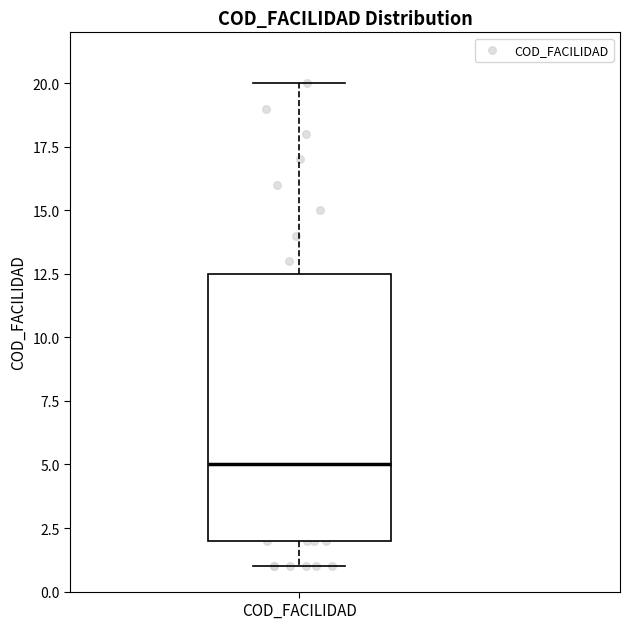

Transcribe this box plot: give where the median line is, the range the box spans, and where the two whiskers end, as read against the y-axis. The values are not printed on the chart, so give them approximately, as read against the axis.

median 5.0, box 2.0 to 12.5, whiskers 1.0 to 20.0